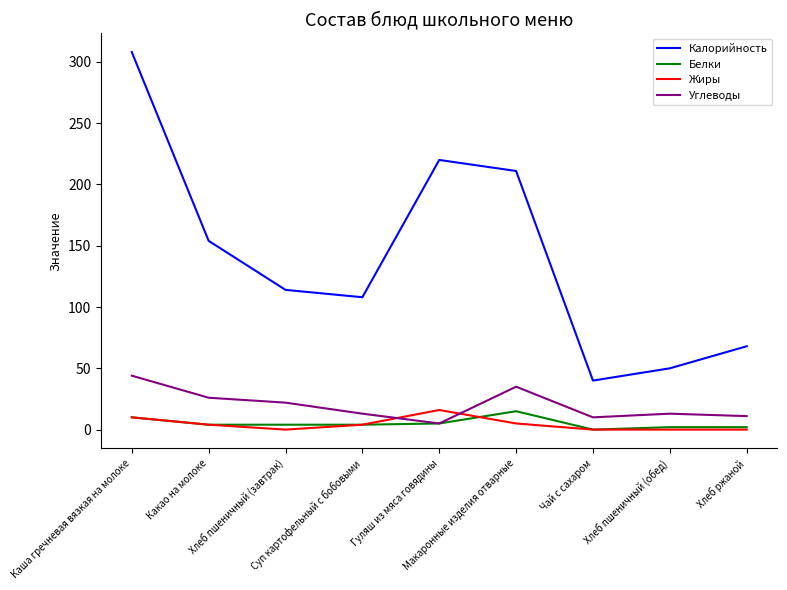

What is the difference between the maximum and minimum values in the Калорийность series?

268